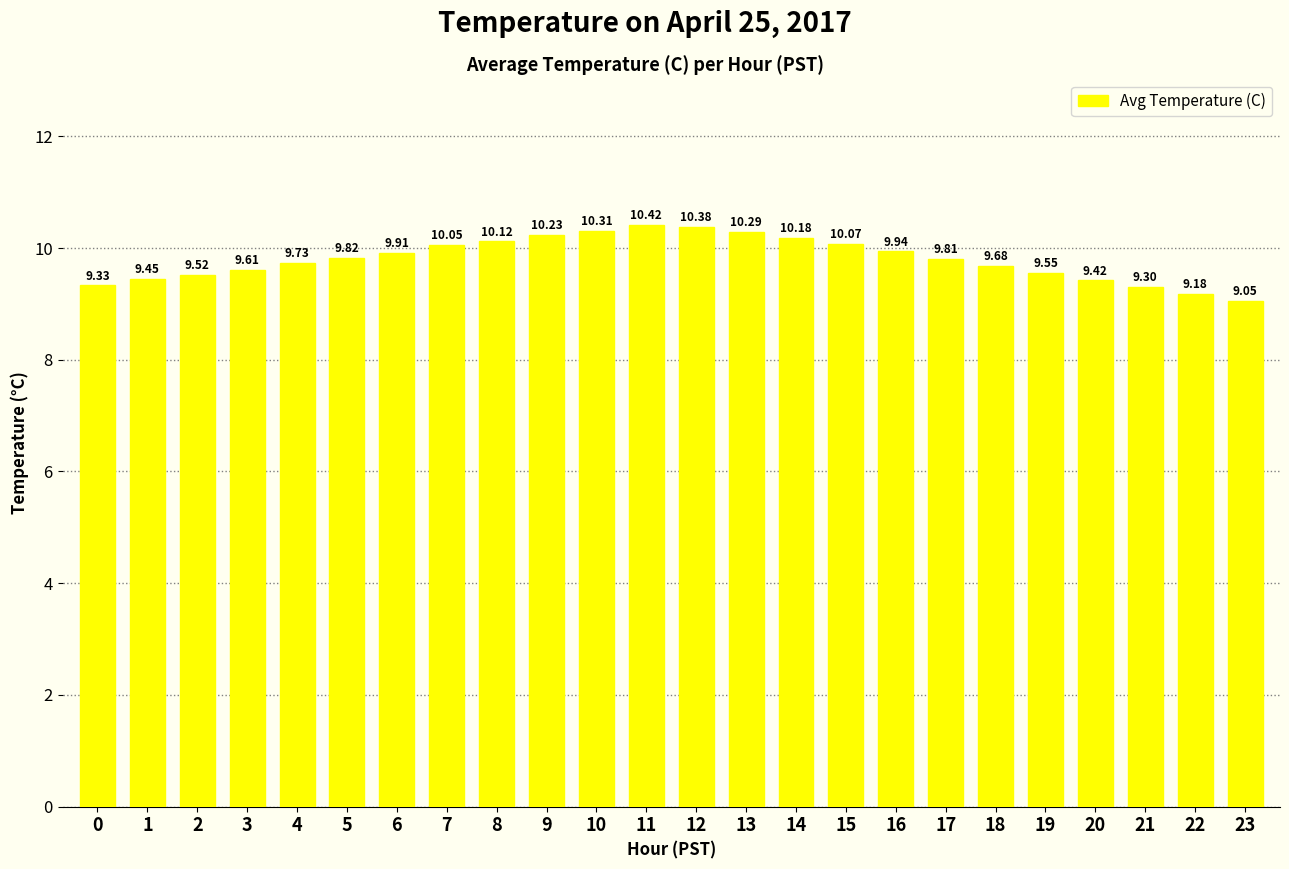

What is the sum of the values at 14 and 18?

19.9